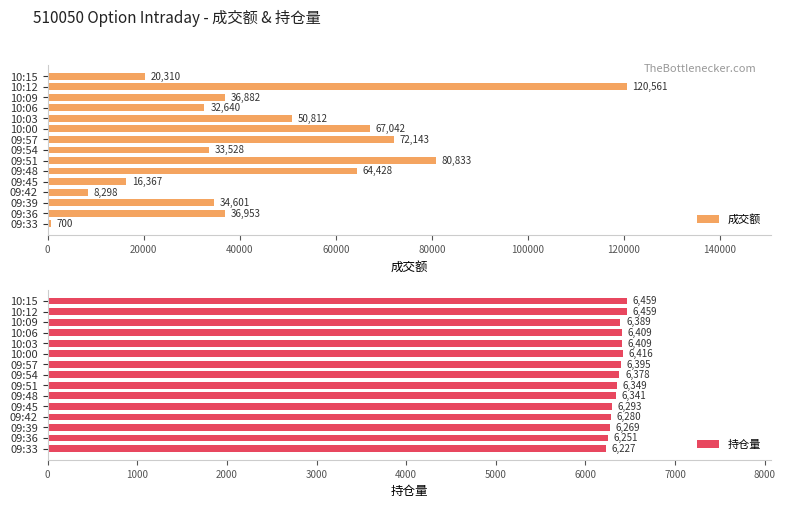

What is the highest value of the 持仓量 series?

6459